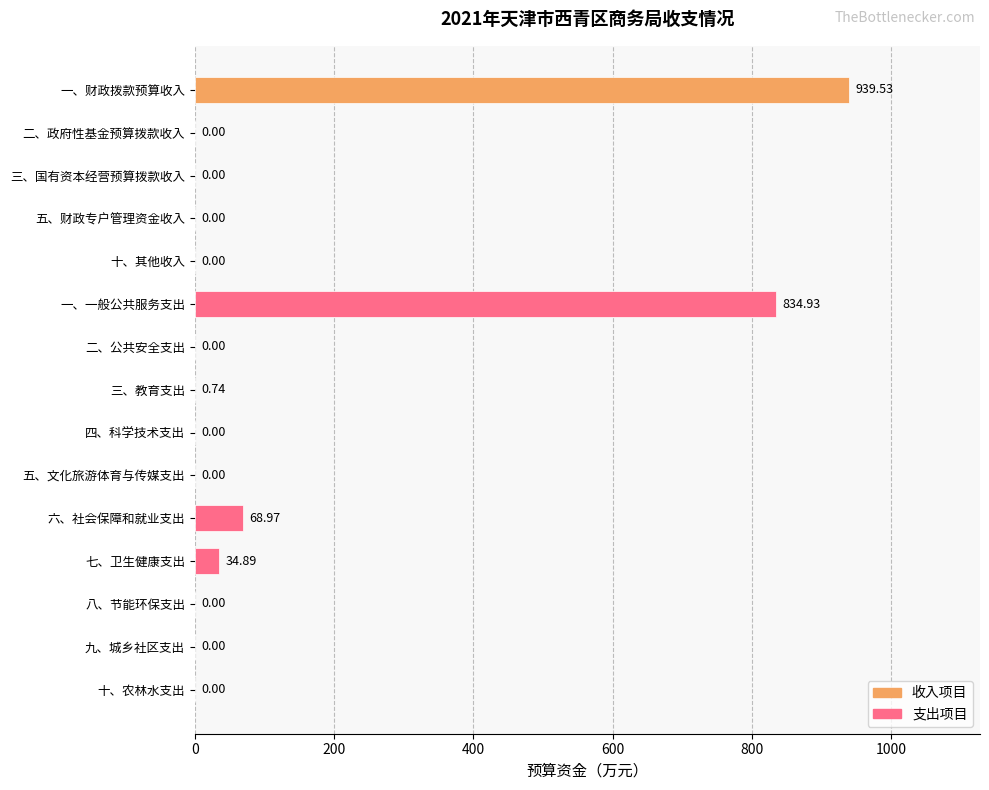

Where is the data nearest to the value 469?

一、一般公共服务支出